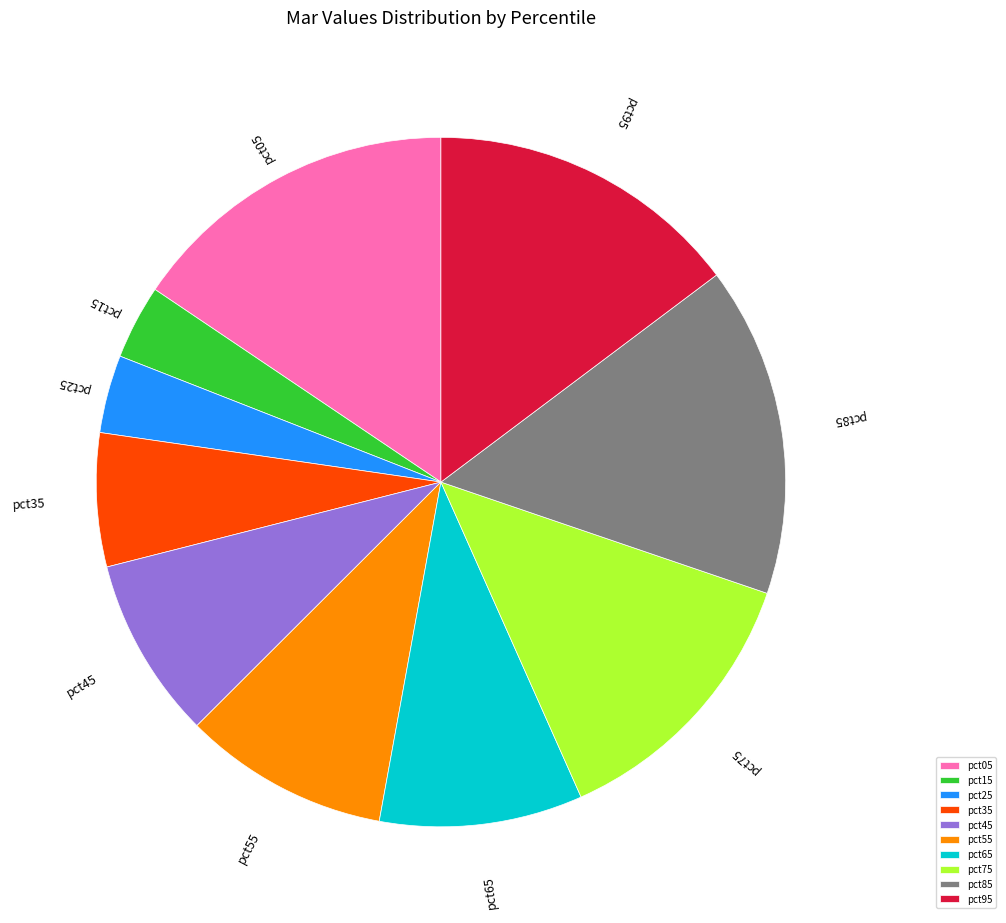

Do pct95 and pct55 together represent more than half of the pie?

No